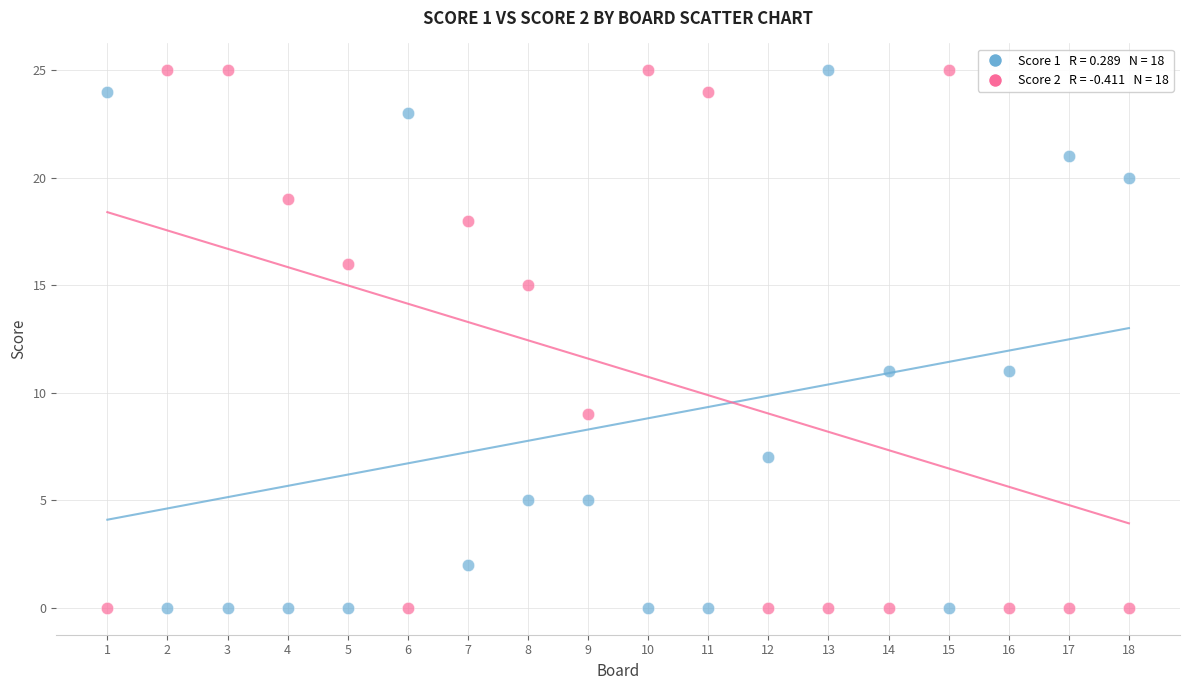

Across all data points, what is the range of X values (max minus min)?

17